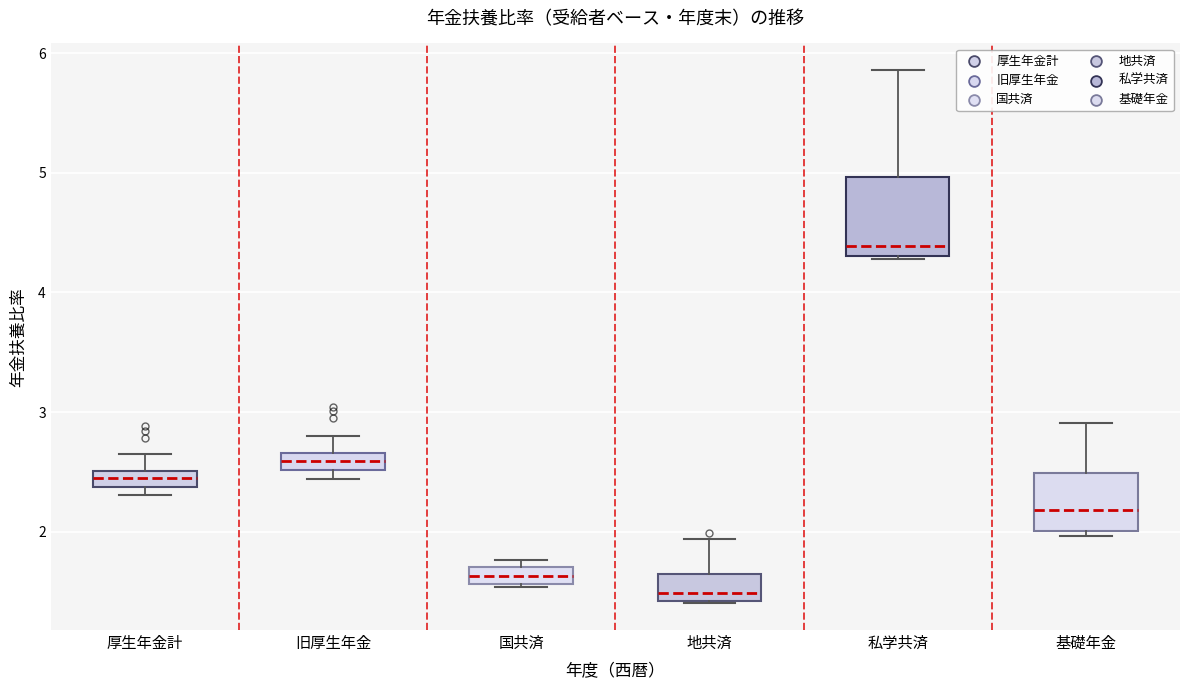

Where is the lower edge of the box for 国共済 on the y-axis? The values are not printed on the chart, so give them approximately, as read against the axis.

1.6